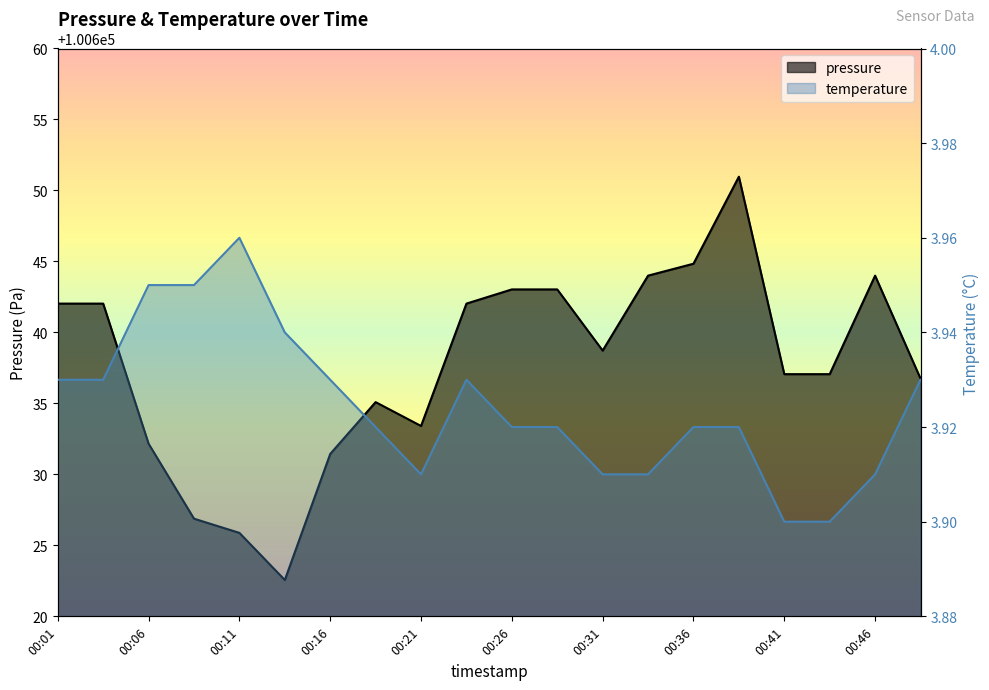

At which label does temperature reach its peak?

00:11